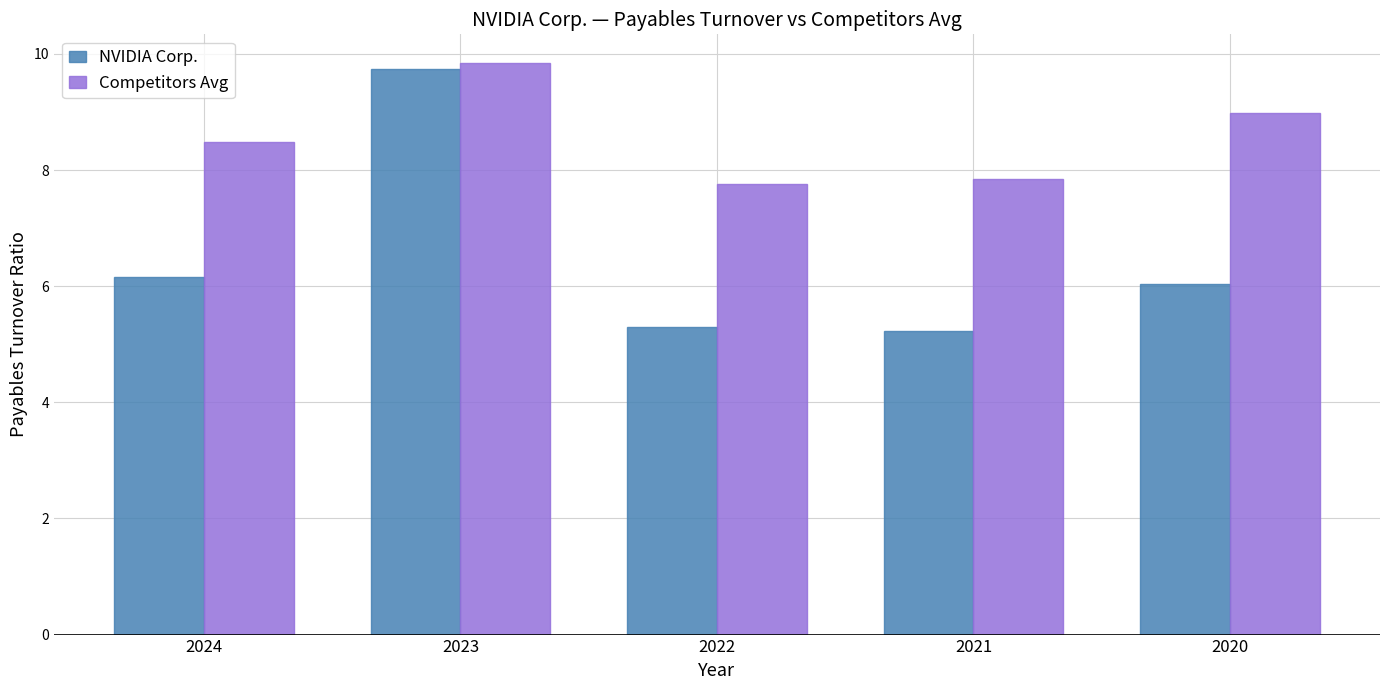

Which series has the widest spread of values?

NVIDIA Corp.